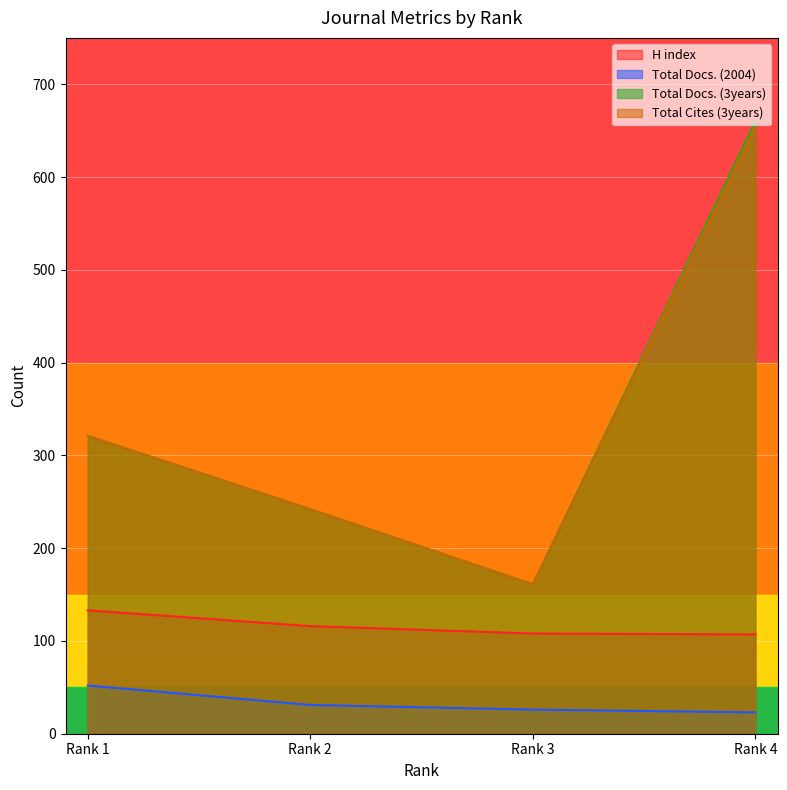

How many lines are shown in the chart?

4